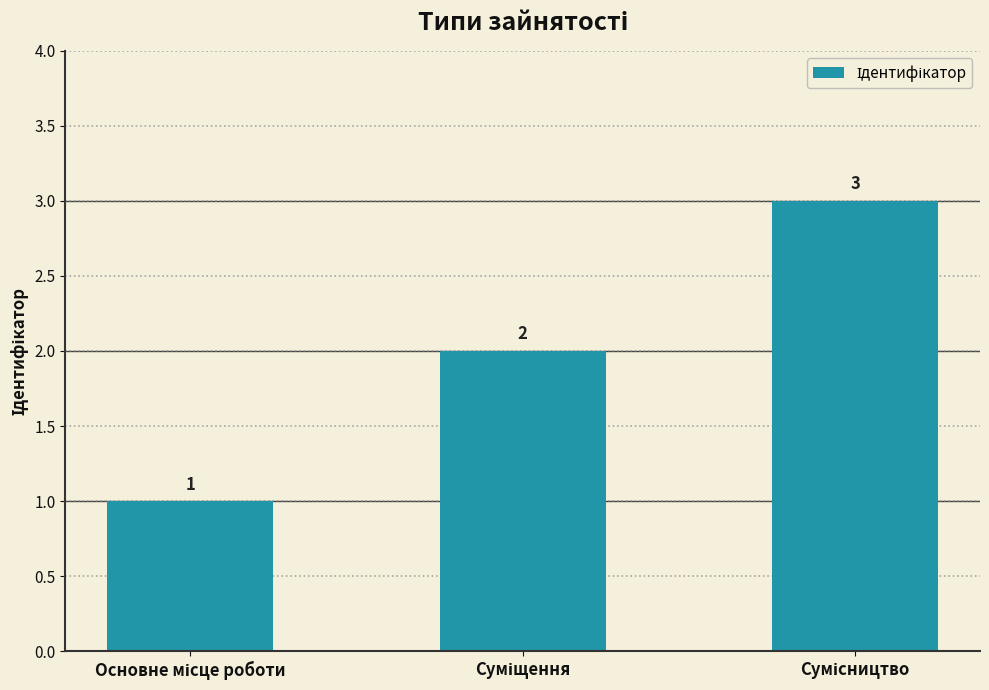

What is the difference between the second highest and minimum values?

1